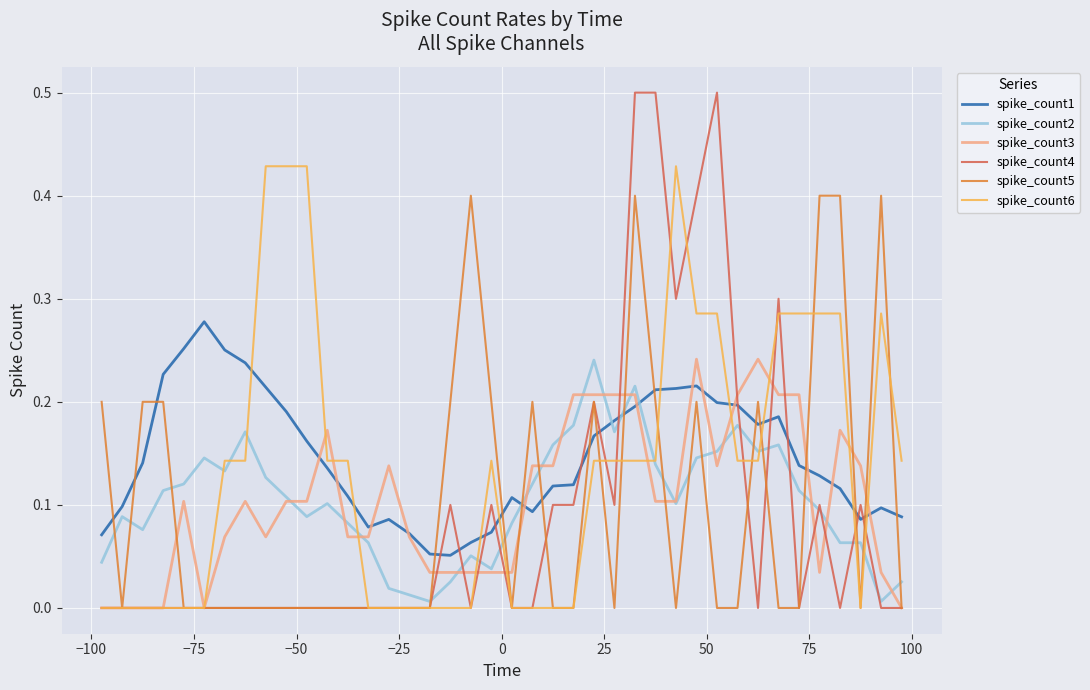

Is this an area chart (filled region under the line)?

No